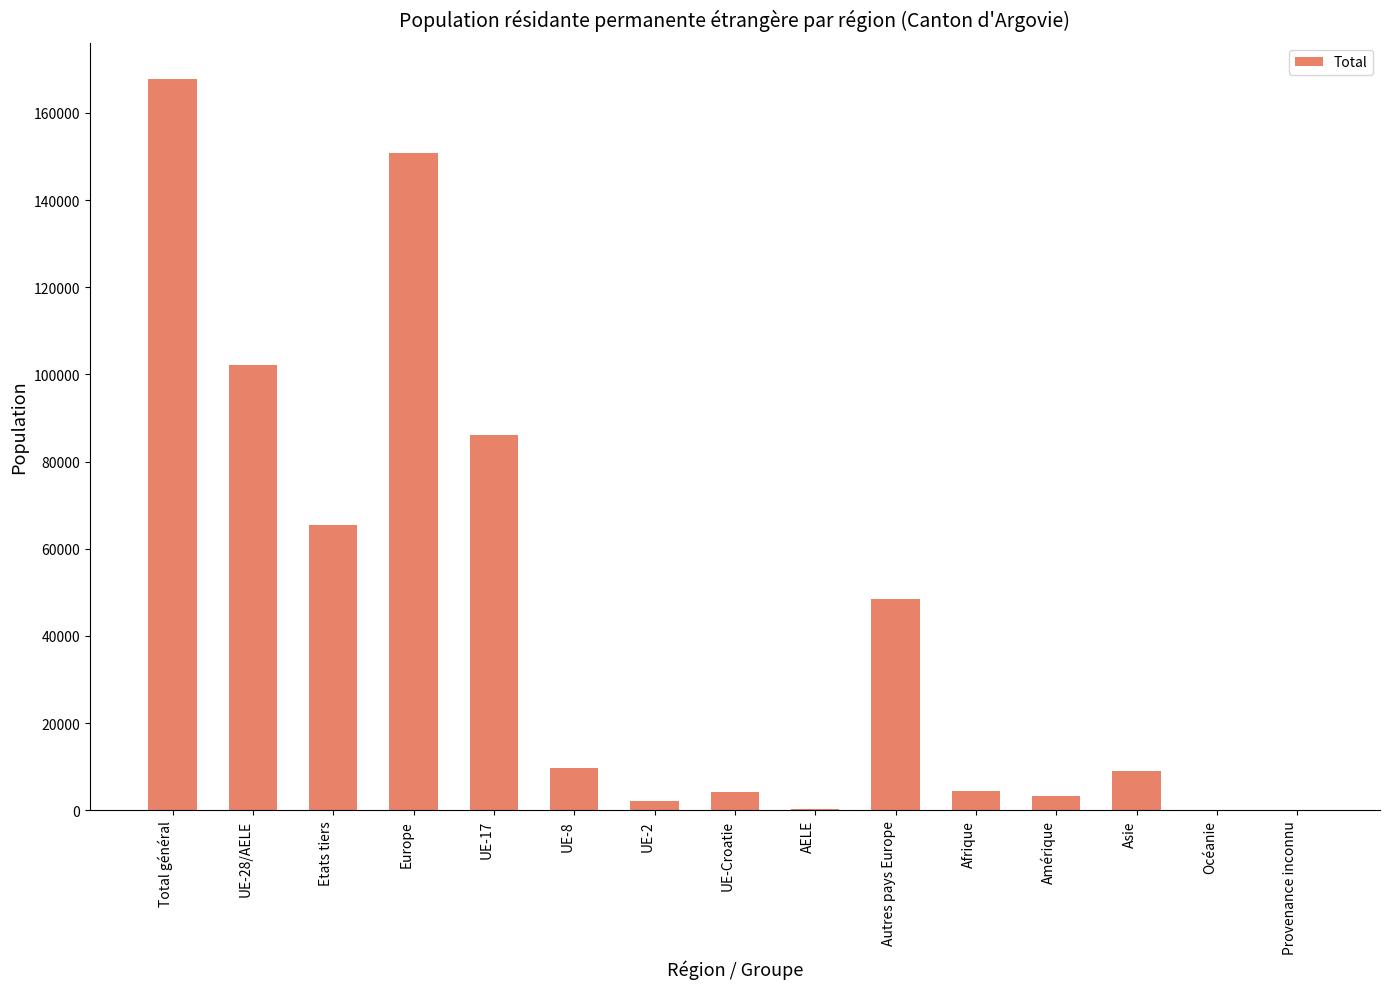

What is the sum of all values?

653809